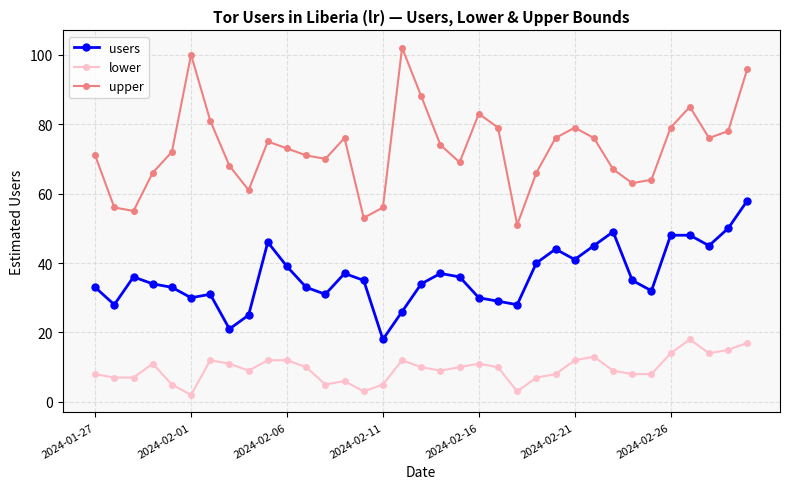

Which series has the widest spread of values?

upper